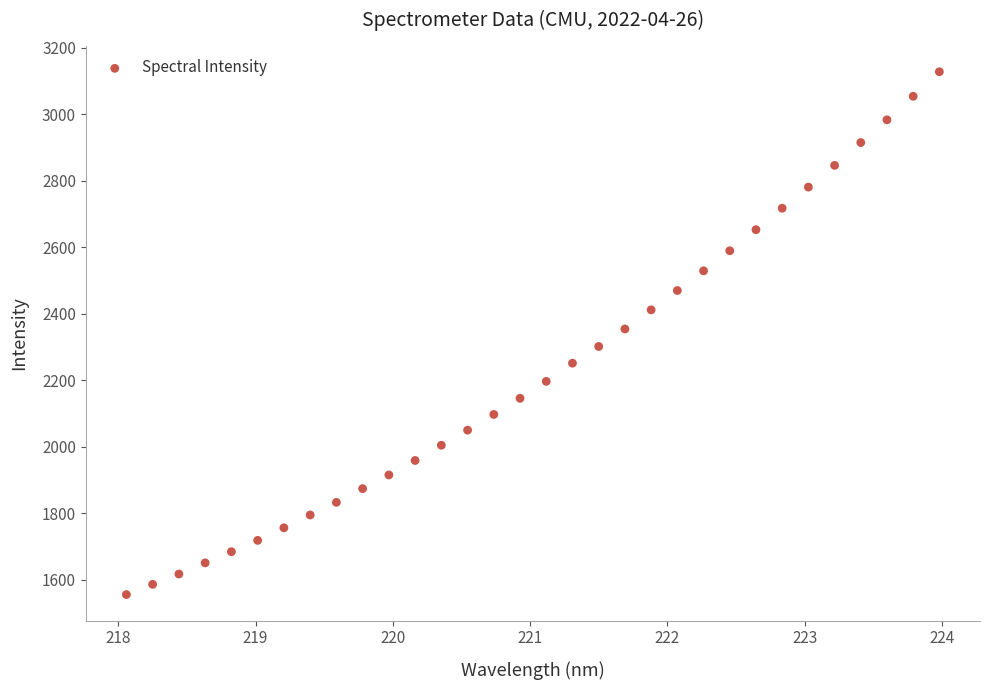

What is the range of Y values (max minus min)?

1571.7